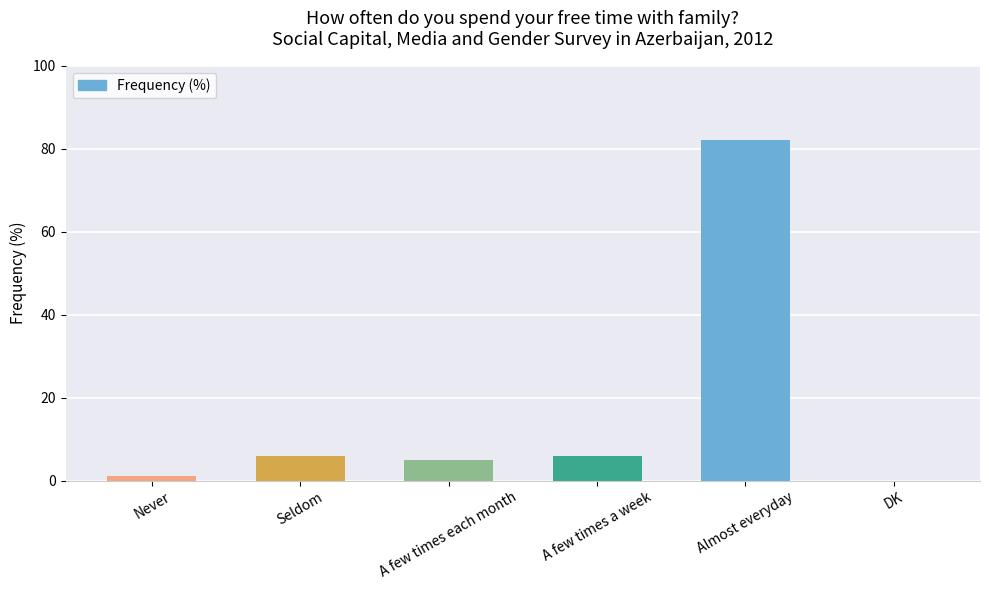

Reading right to left, what are all the values shown in this chart?

0	82	6	5	6	1